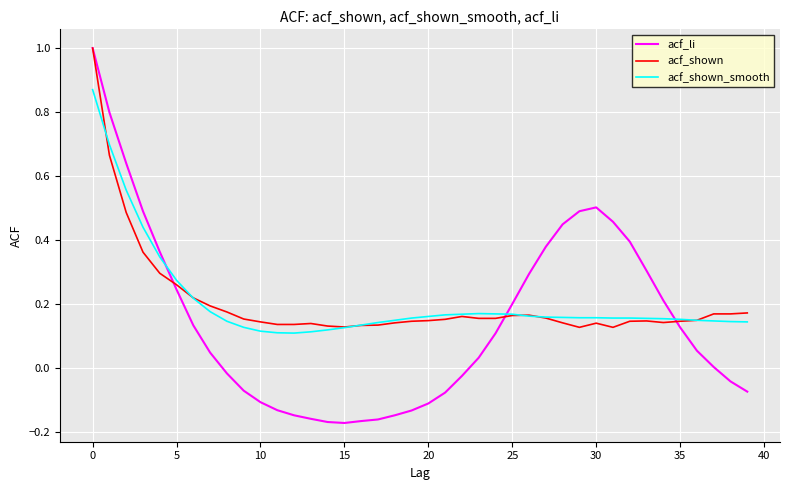

Which series has the largest range (max minus min)?

acf_li